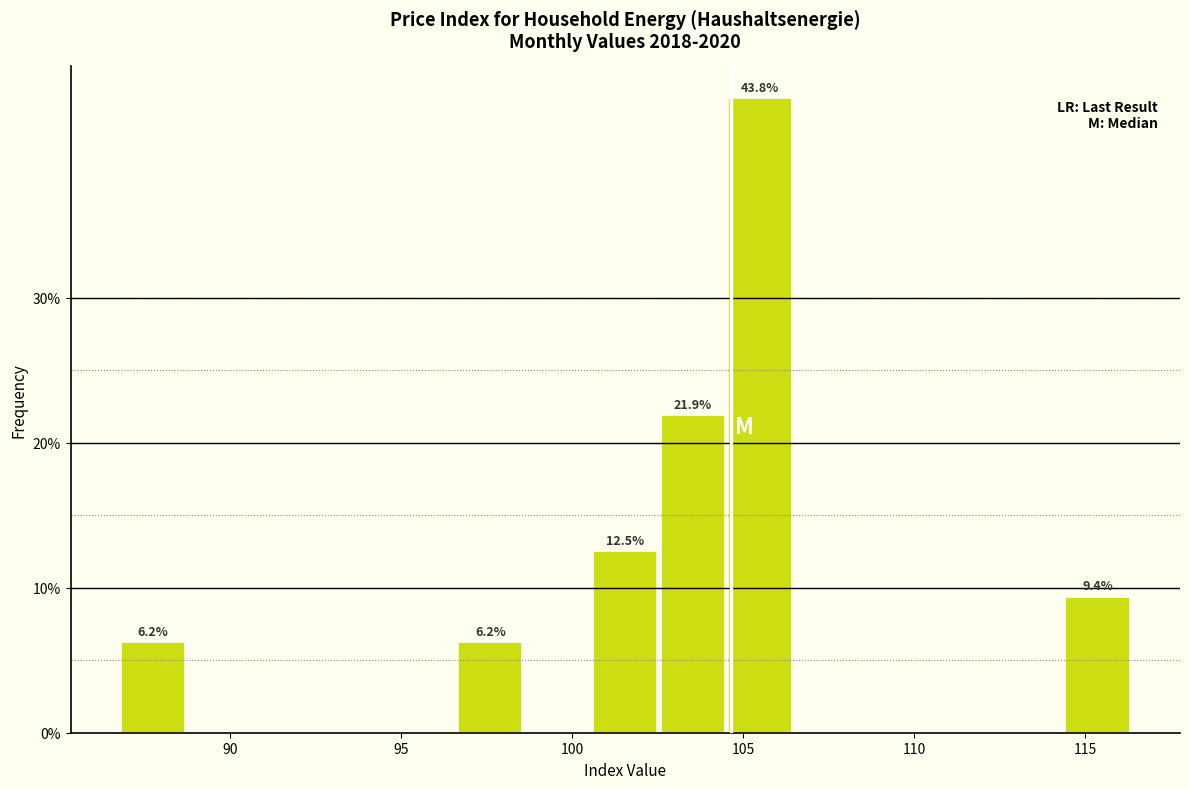

Read against the x-axis, roughly where is the centre of the tallest bar?

105.5